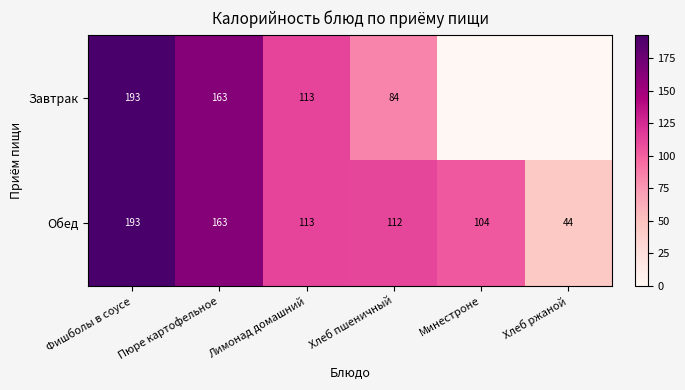

At which label does Обед first exceed 113?

Фишболы в соусе